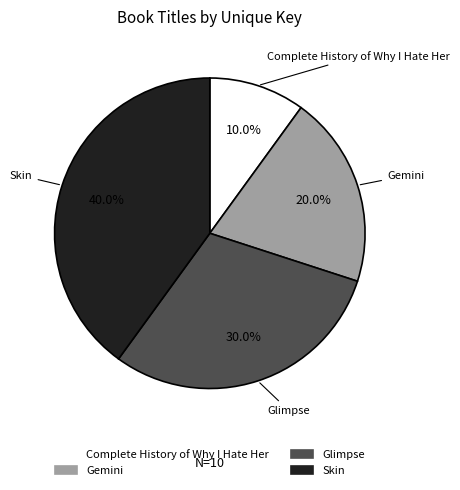

What is the largest slice in the pie chart?

Skin